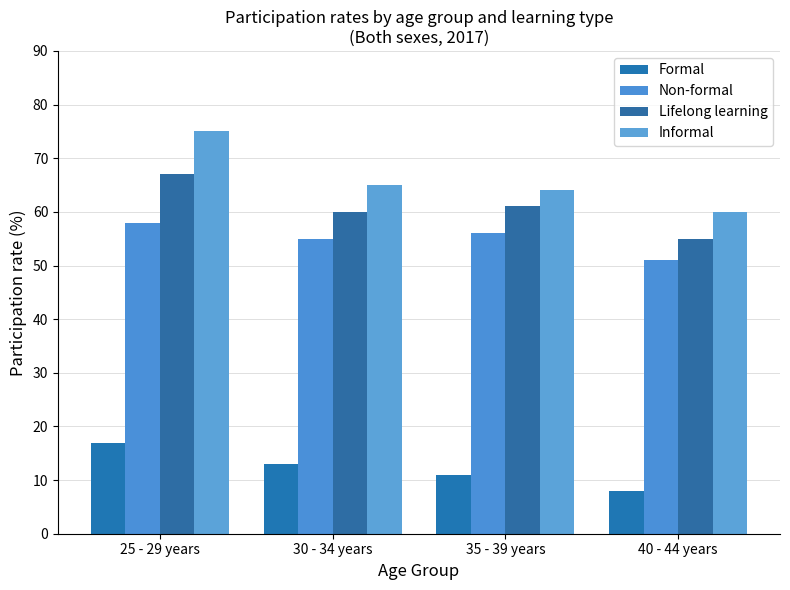

How many series are shown in this chart?

4